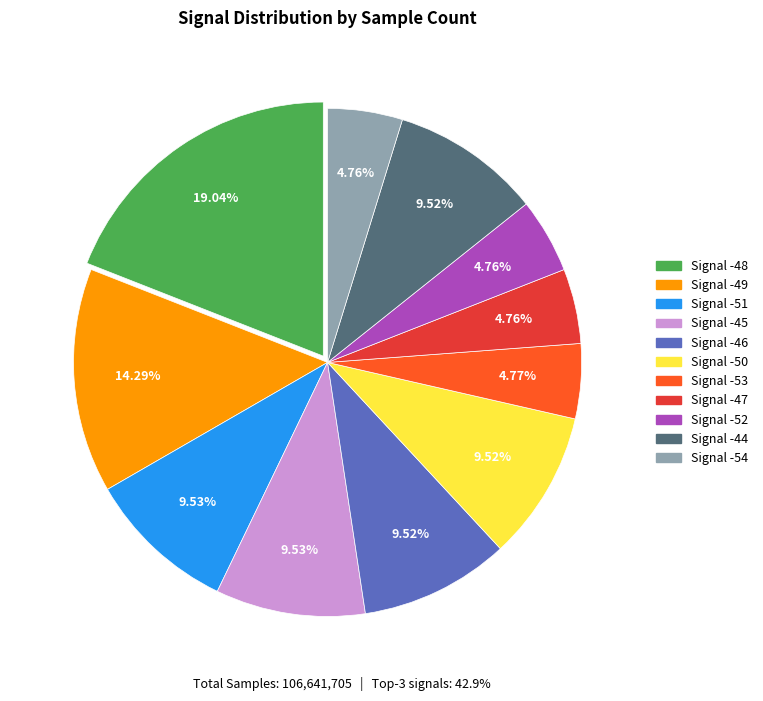

Is there any slice that represents more than half of the pie?

No